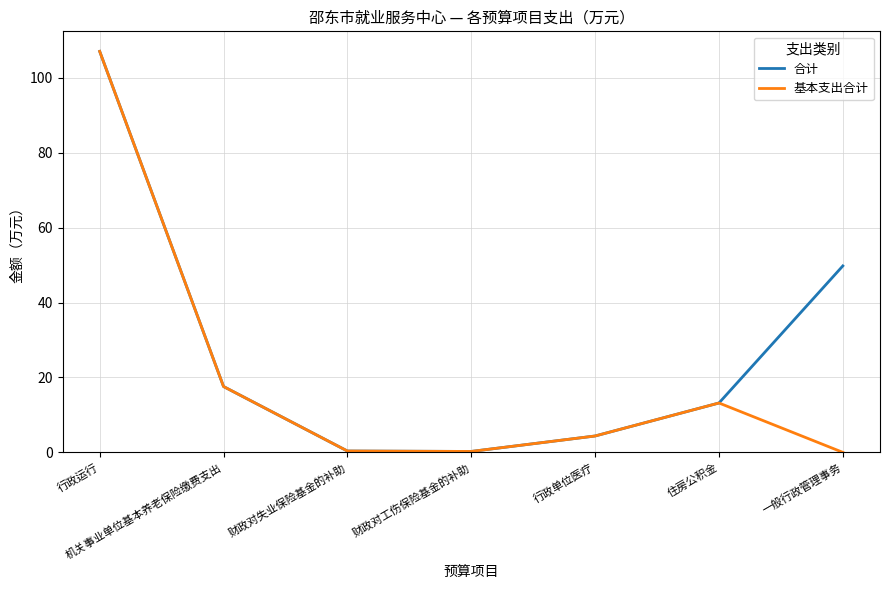

At which label is 基本支出合计 closest to 53?

机关事业单位基本养老保险缴费支出